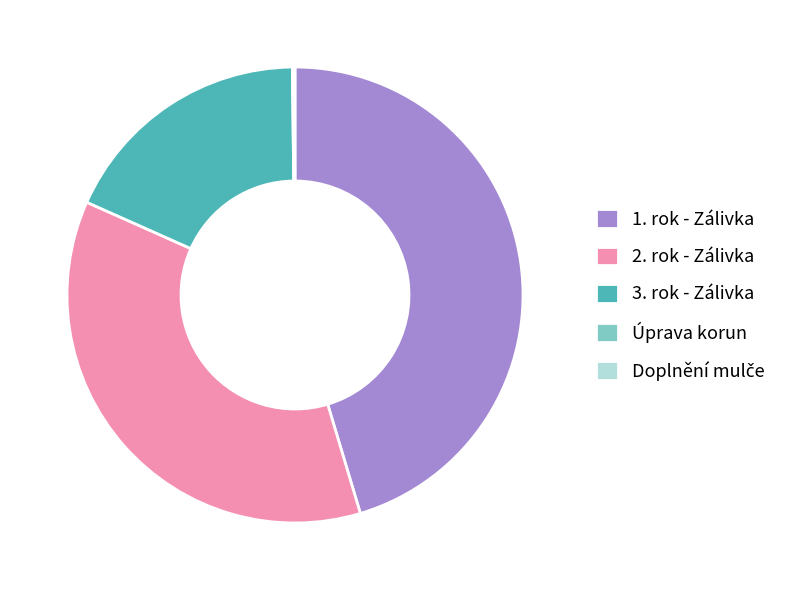

The 1. rok - Zálivka slice represents 33% of the pie. True or false?

False